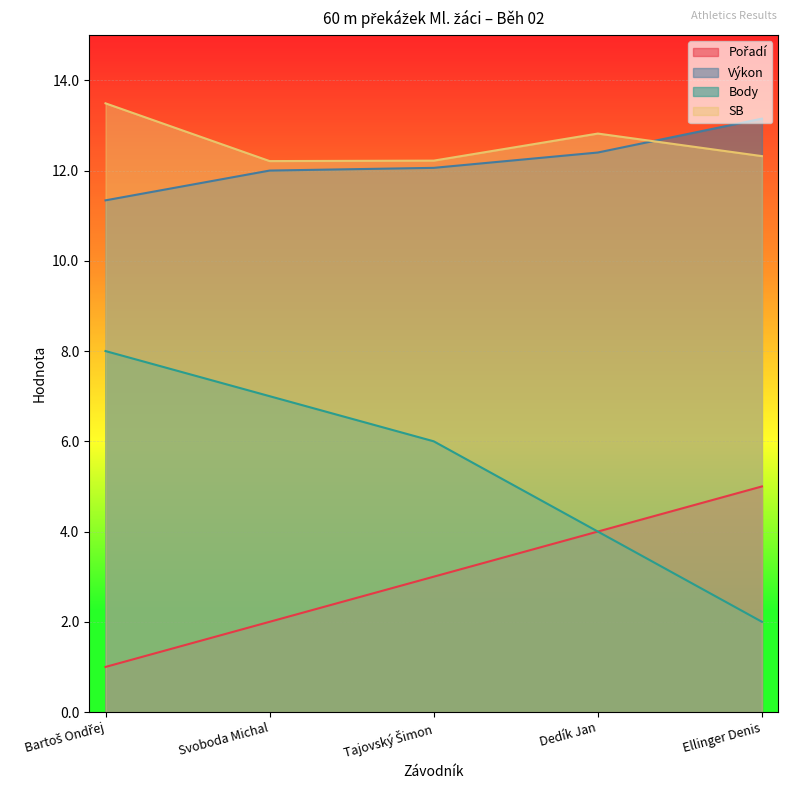

At Dedík Jan, list the series in order from largest to smallest.

SB, Výkon, Pořadí, Body